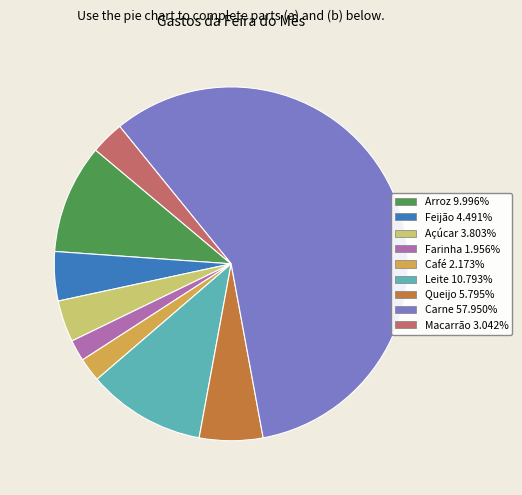

Do Arroz and Leite together represent more than half of the pie?

No